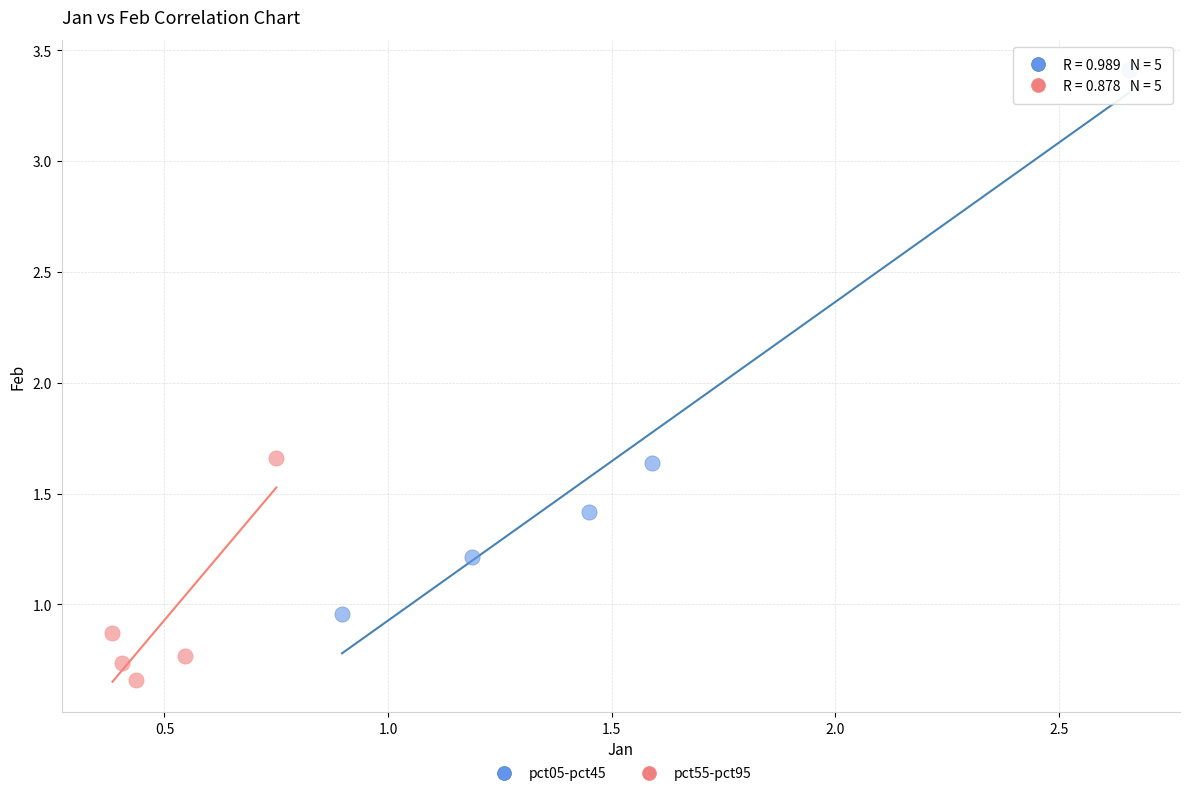

Which series contains the highest Y value?

pct05-pct45